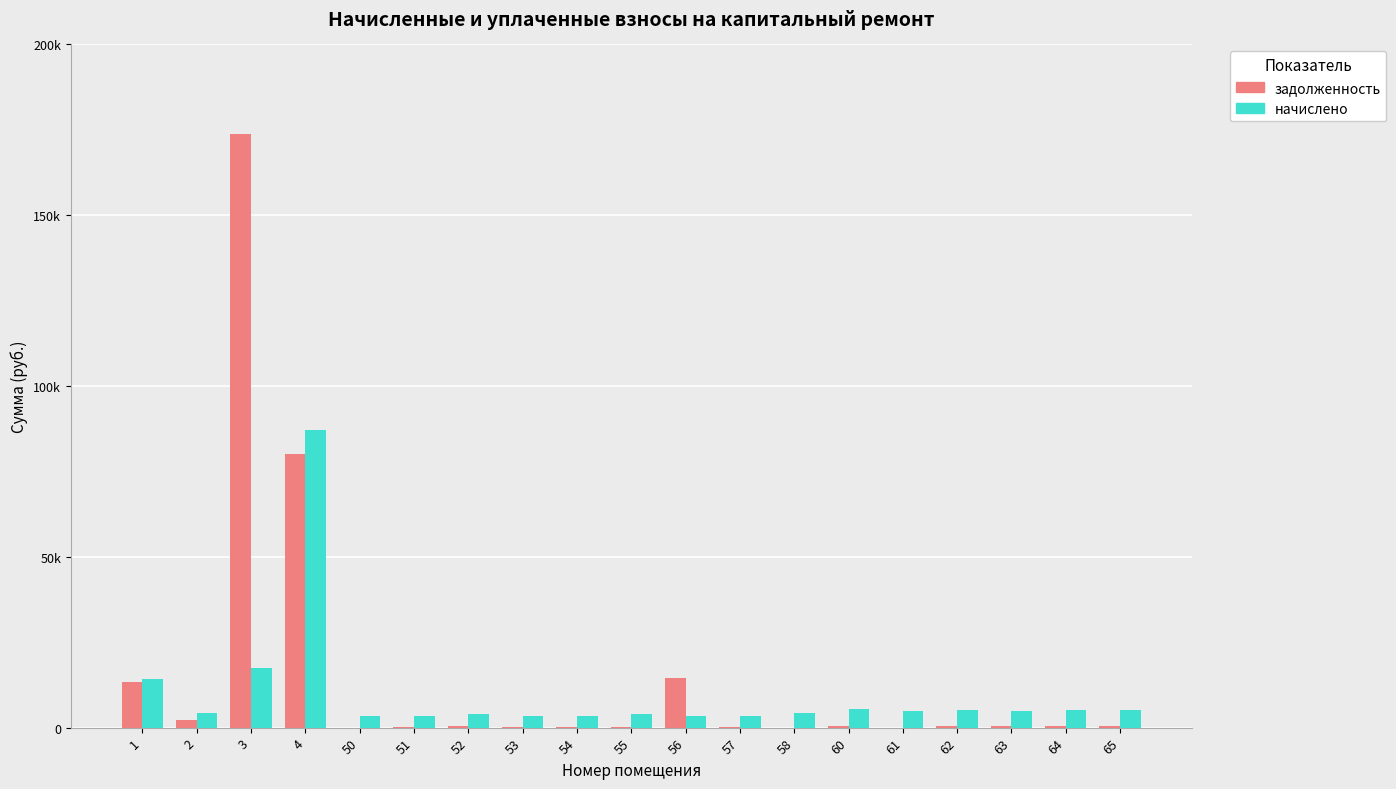

Between 57 and 1, which is larger?

1